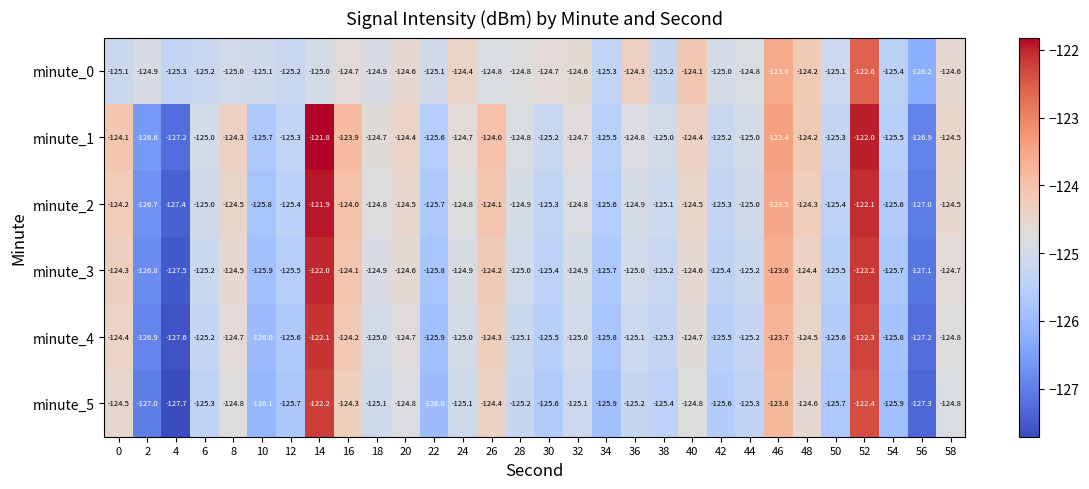

What is the difference between the maximum and minimum values in the minute_2 series?

5.5